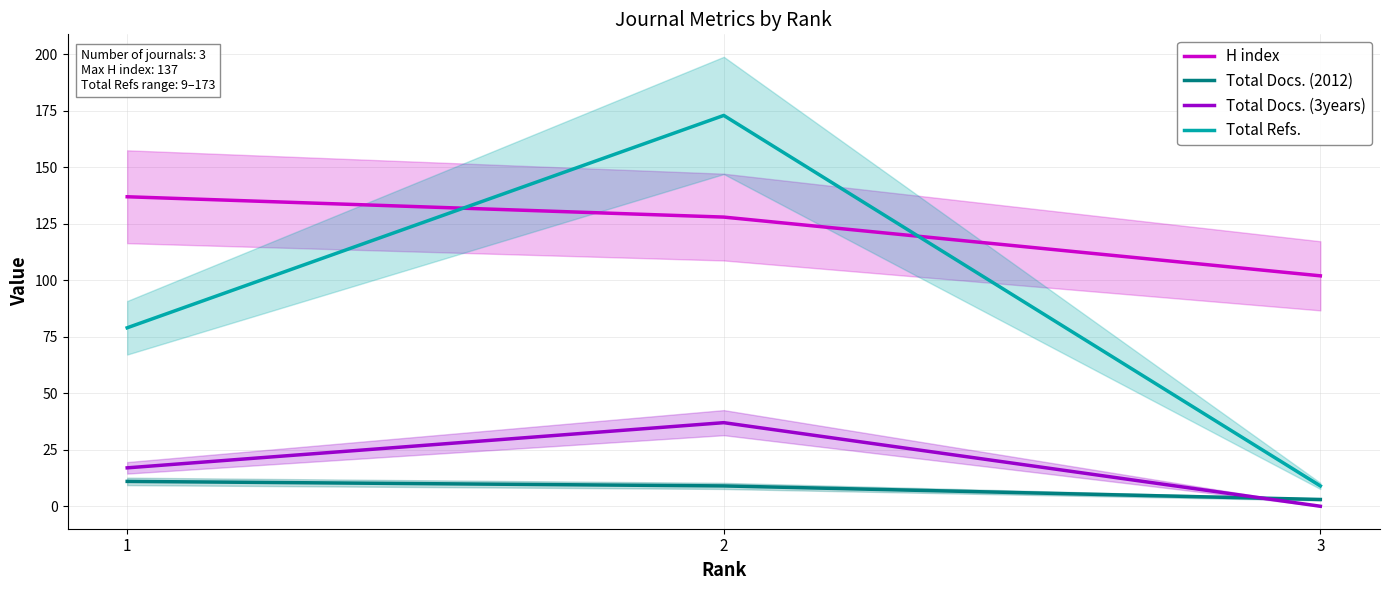

Reading left to right, what are all the values shown in this chart?

H index: 1=137	2=128	3=102
Total Docs. (2012): 1=11	2=9	3=3
Total Docs. (3years): 1=17	2=37	3=0
Total Refs.: 1=79	2=173	3=9